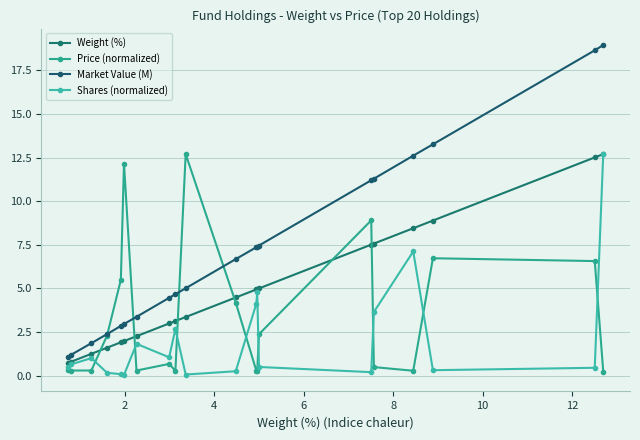

What is the value of the Shares (normalized) point at the 10th from the left?

0.1